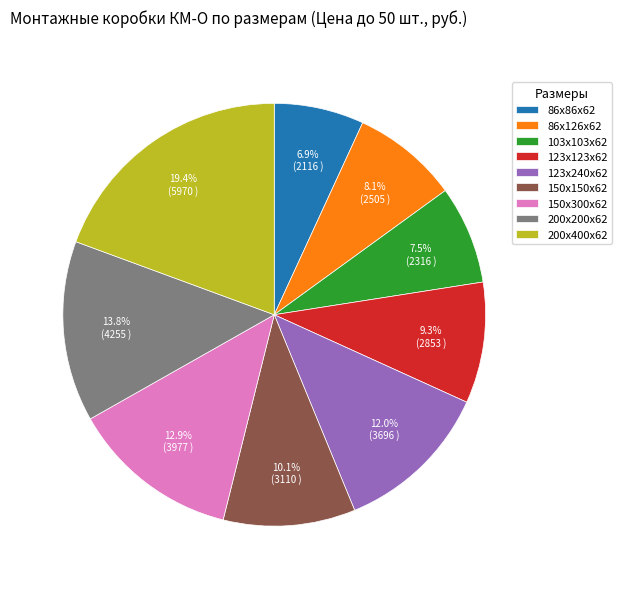

True or false: 200х400х62 accounts for 19% of the total.

True